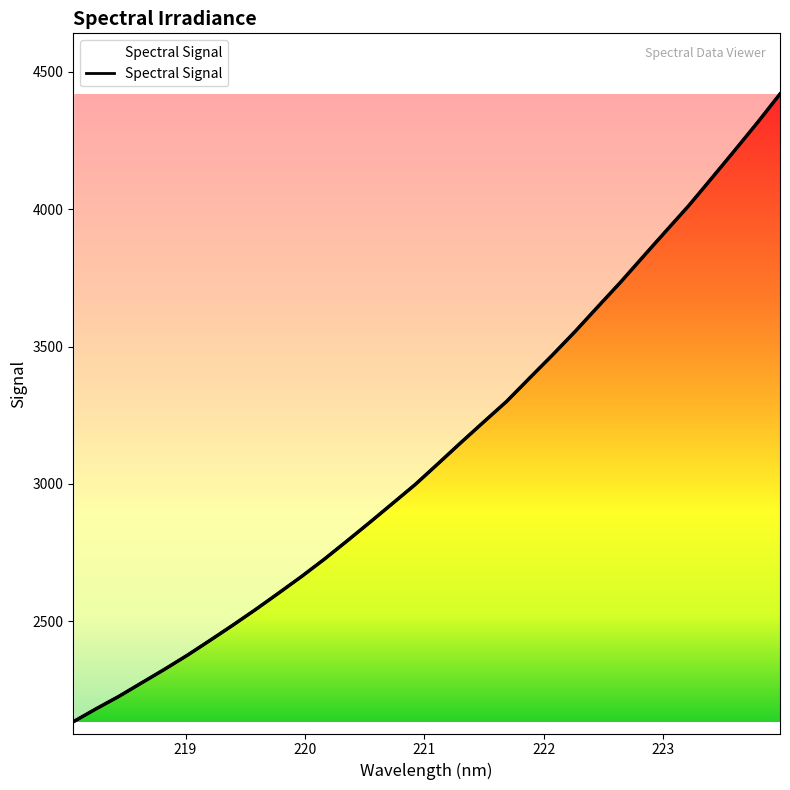

How many series are shown in this chart?

1